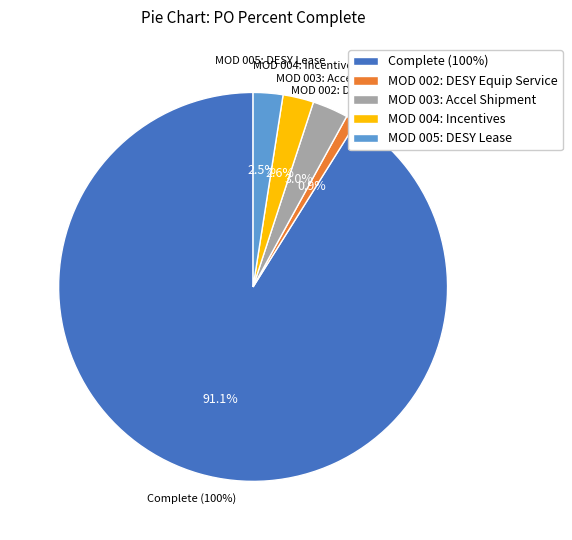

Rank the categories by value from lowest to highest.

MOD 002: DESY Equip Service & Support, MOD 005: DESY Equipment Lease, MOD 004: Incentives Accelerated, MOD 003: Accel Shipment Incentive, Complete (100%)